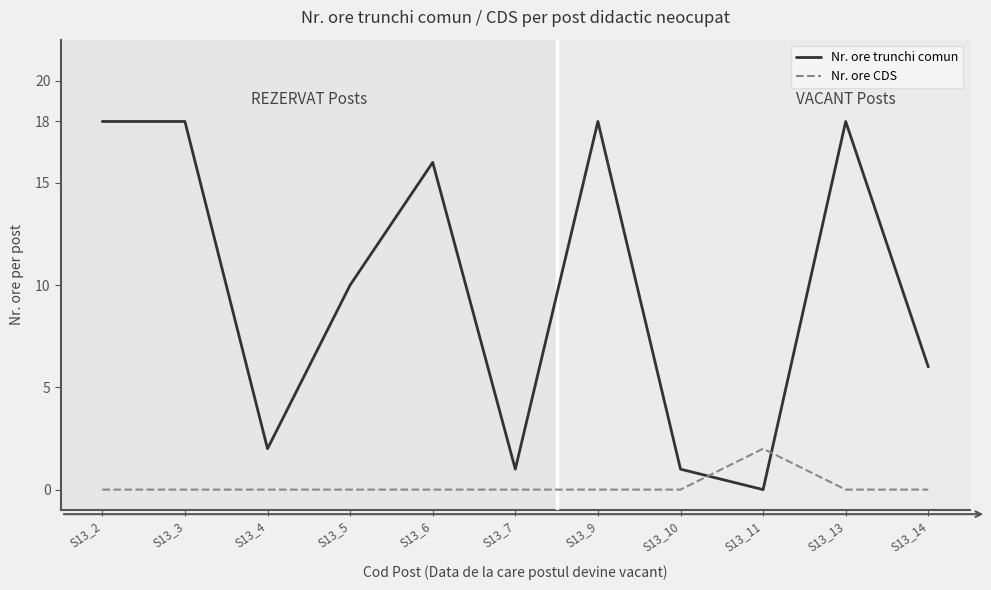

Where does the Nr. ore trunchi comun series first go above 10?

S13_2